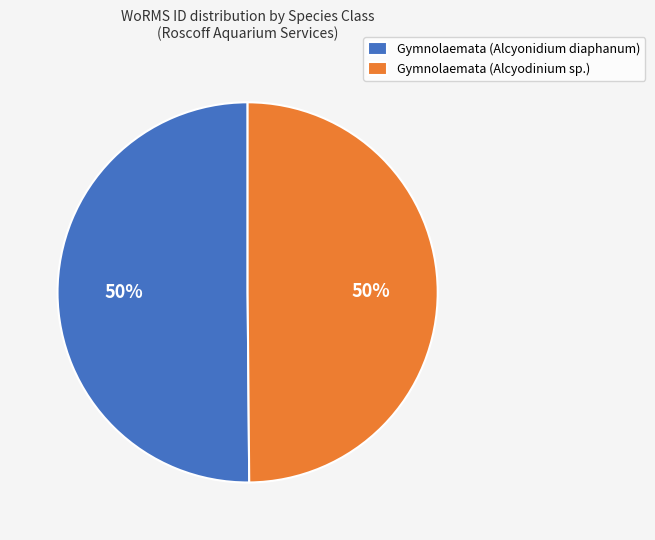

To the nearest percent, what portion does Gymnolaemata (Alcyonidium diaphanum) represent?

50%